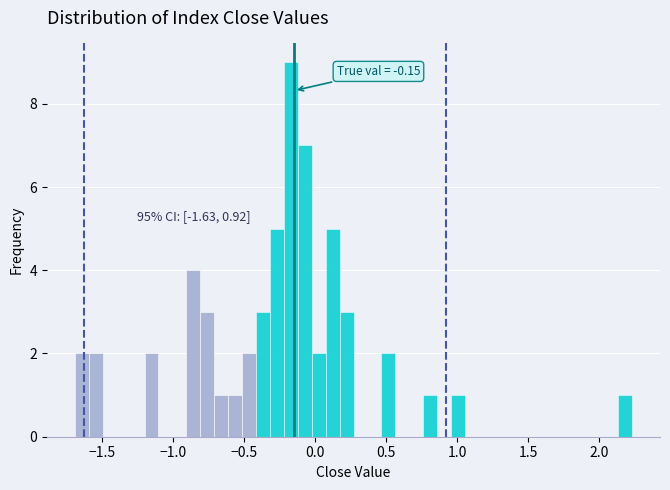

Around what value on the x-axis is the tallest bar? Give the approximate position of its centre, as read against the axis.

-0.15